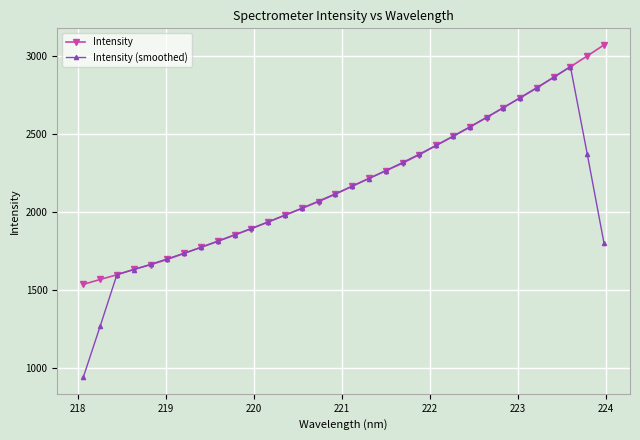

What is the maximum value for Intensity (smoothed)?

2934.0